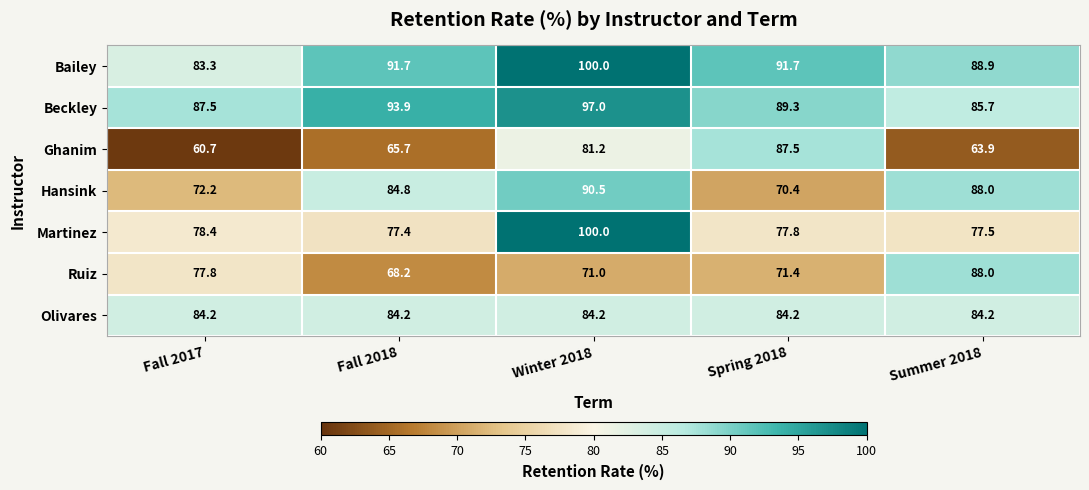

Which label corresponds to the largest value in the chart?

Winter 2018